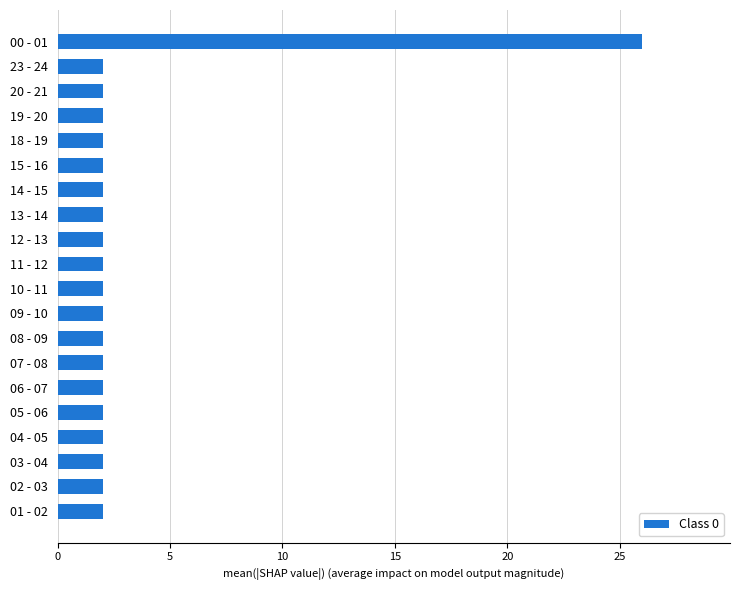

How many bars are there in total?

20